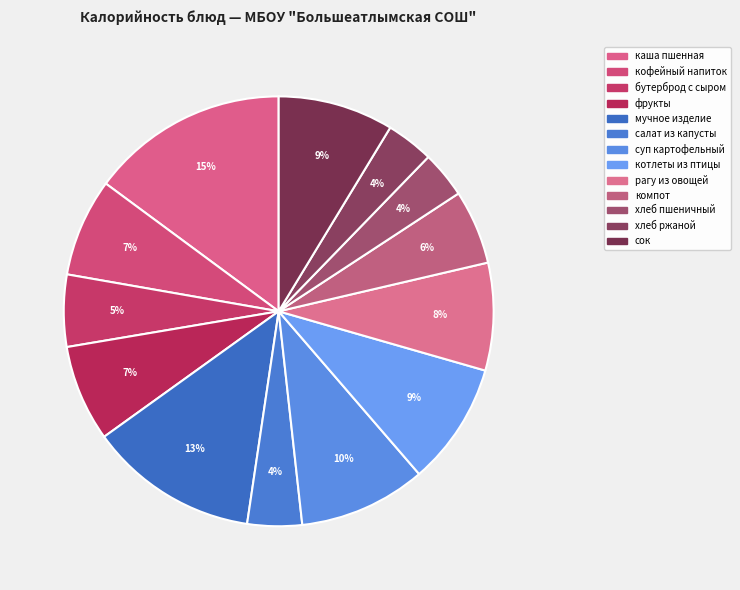

To the nearest percent, what is the difference between the largest and smallest slice percentages?

11%